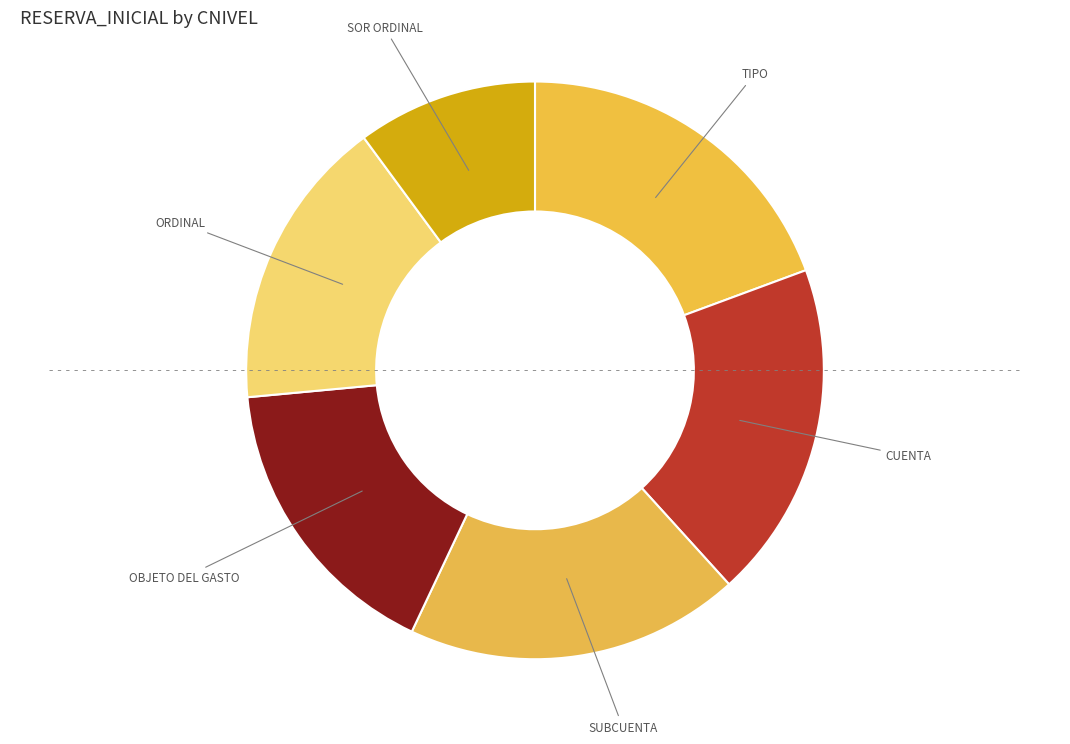

How many segments does this pie chart have?

6